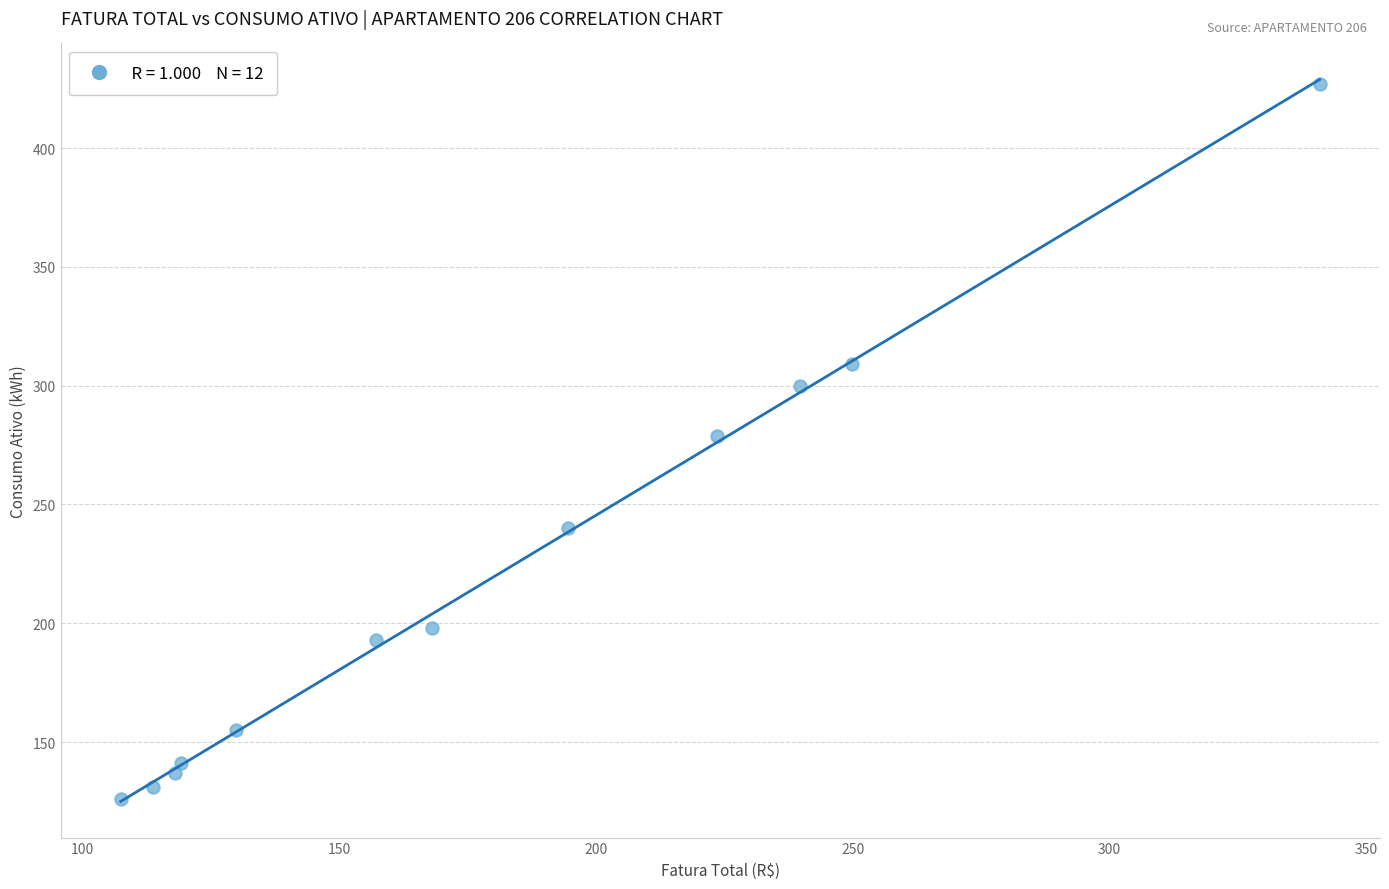

What is the range of Y values (max minus min)?

301